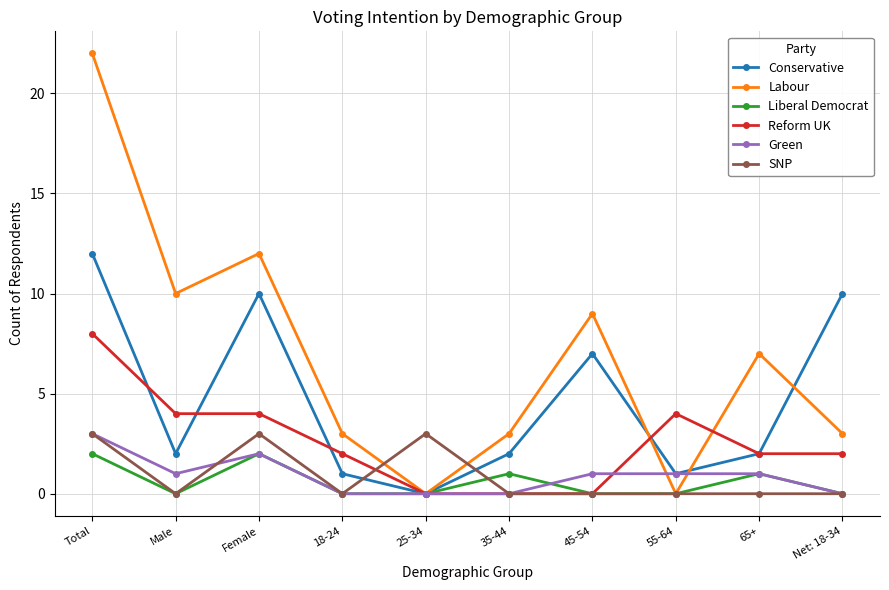

What is the sum of all Liberal Democrat values?

6